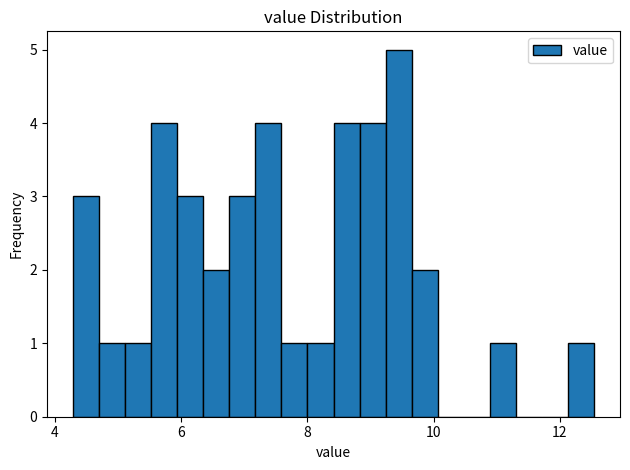

Read against the x-axis, roughly where is the centre of the tallest bar?

9.4